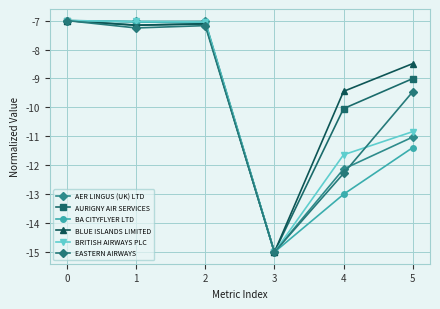

Which category has the lowest value across all series?

3